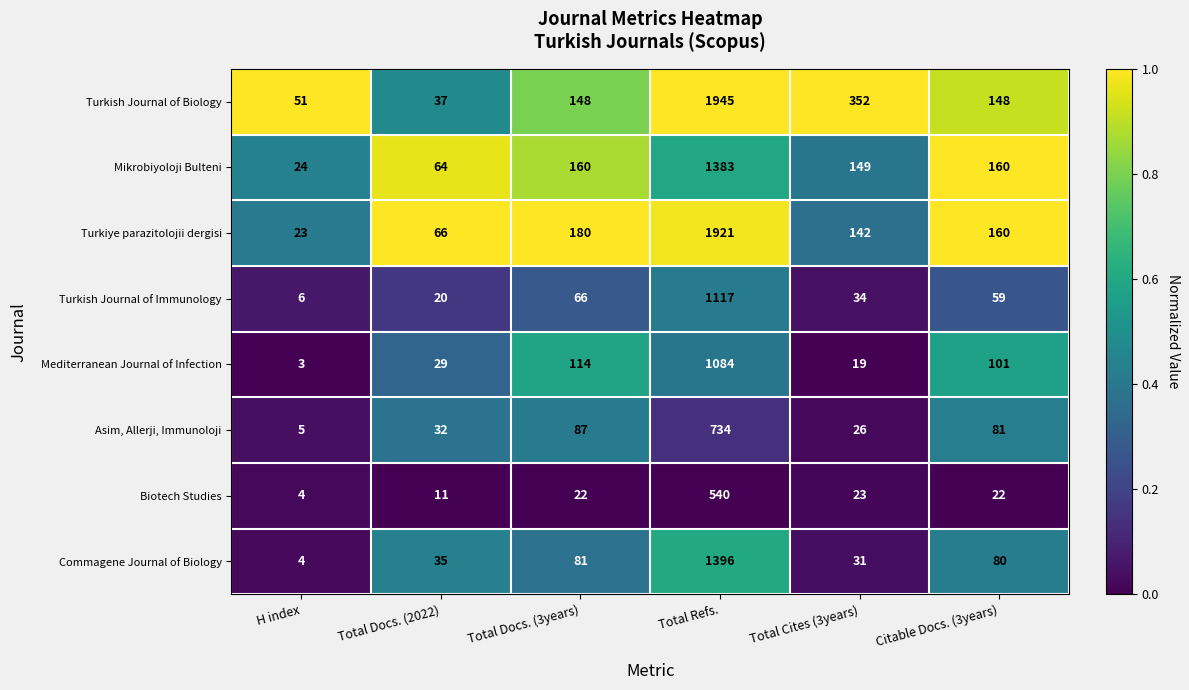

What is the difference between the second highest and minimum values in the Turkish Journal of Biology series?

315